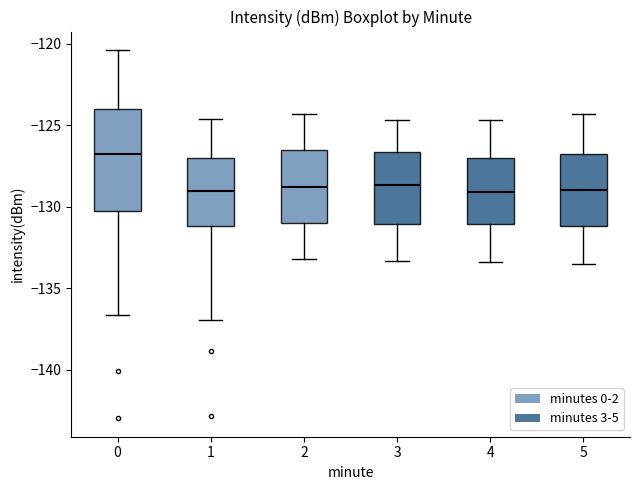

Reading left to right, transcribe this box plot: for each box, give where its median line is, the range the box spans, and where its two whiskers end, as read against the y-axis. The values are not printed on the chart, so give them approximately, as read against the axis.

0: median -126.5, box -130.0 to -124.0, whiskers -136.5 to -120.5
1: median -129.0, box -131.0 to -127.0, whiskers -137.0 to -124.5
2: median -129.0, box -131.0 to -126.5, whiskers -133.0 to -124.5
3: median -128.5, box -131.0 to -126.5, whiskers -133.5 to -124.5
4: median -129.0, box -131.0 to -127.0, whiskers -133.5 to -124.5
5: median -129.0, box -131.0 to -126.5, whiskers -133.5 to -124.5